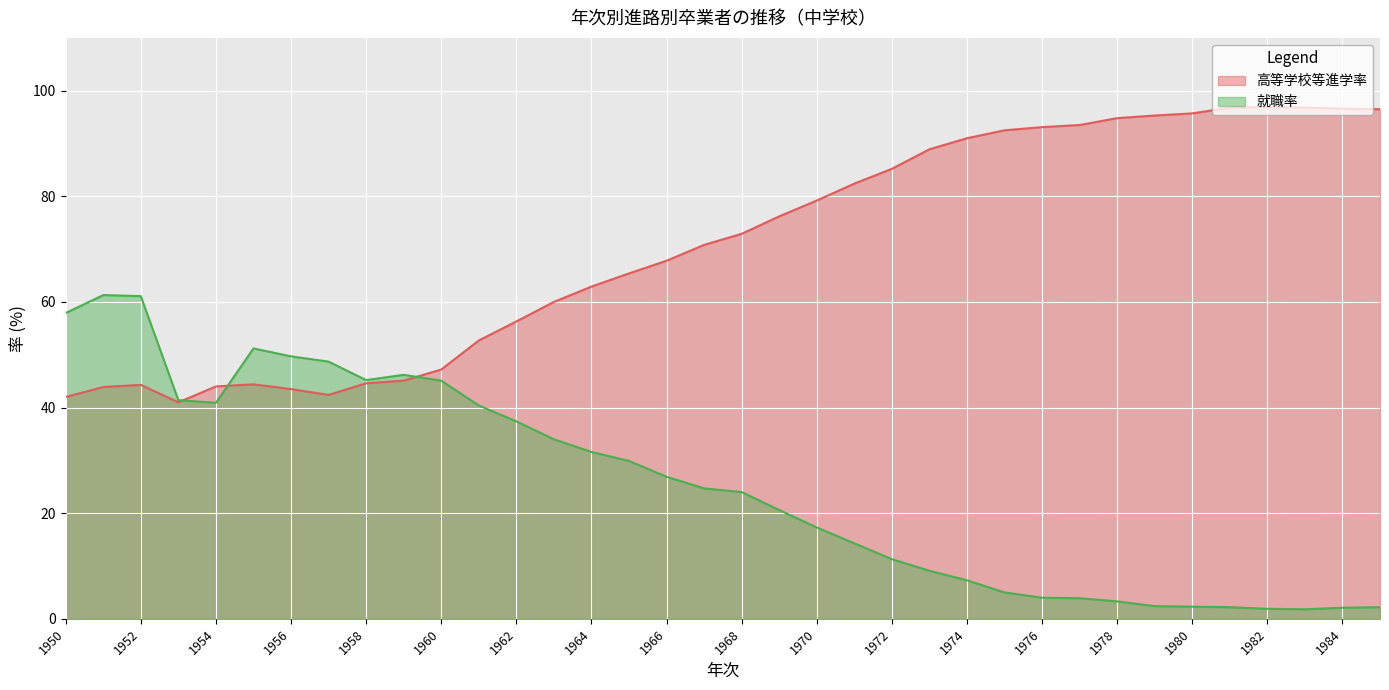

How many data points in 就職率 are less than 24?

17